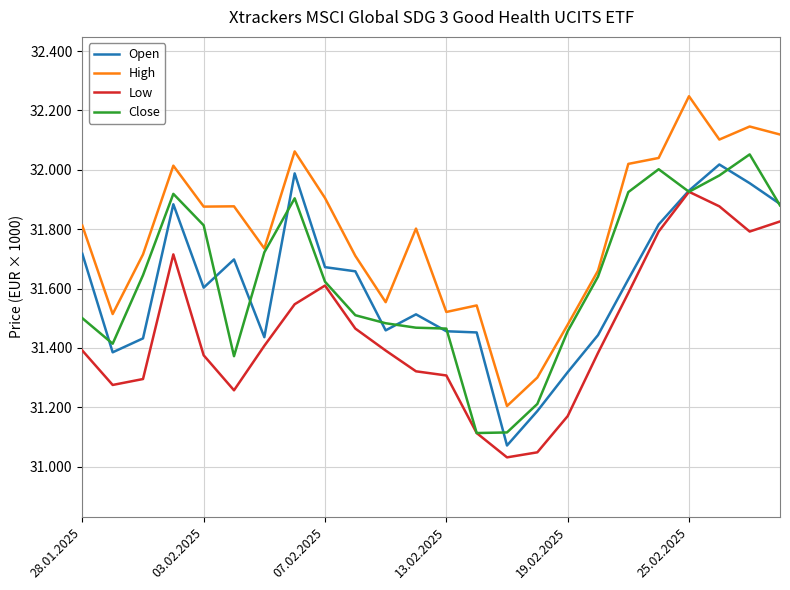

True or false: Low and Close intersect in this chart.

False